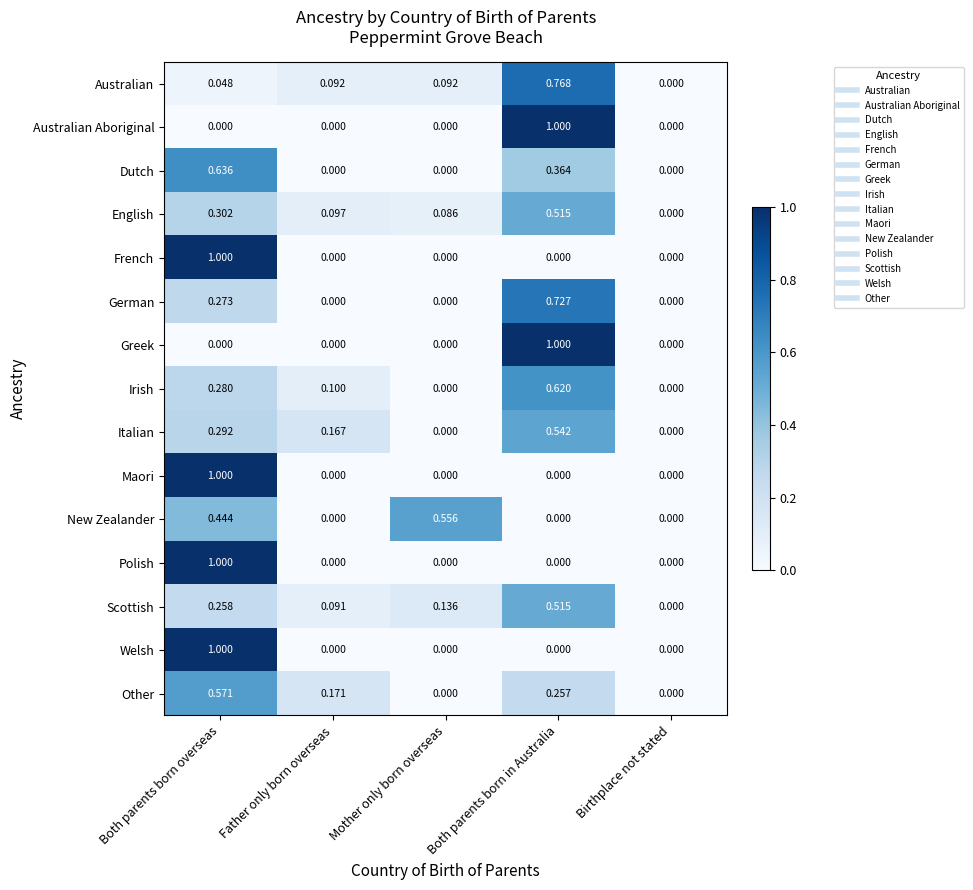

Is the value of English at Both parents born in Australia greater than the value of German at Both parents born in Australia?

No